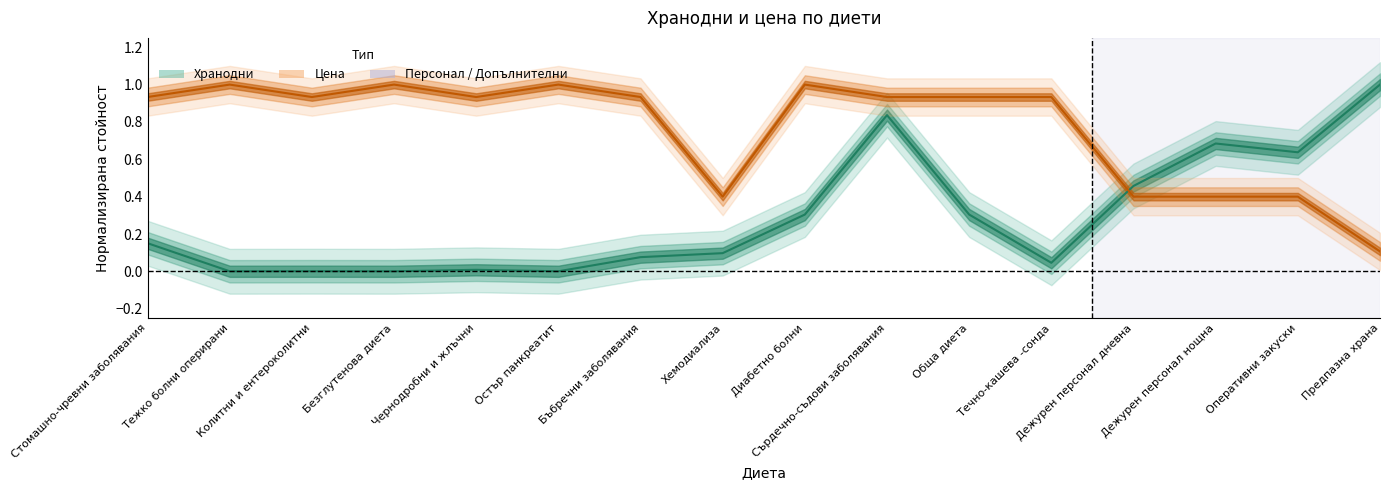

What is the difference between the maximum and minimum values in the Цена (централна линия) series?

0.9